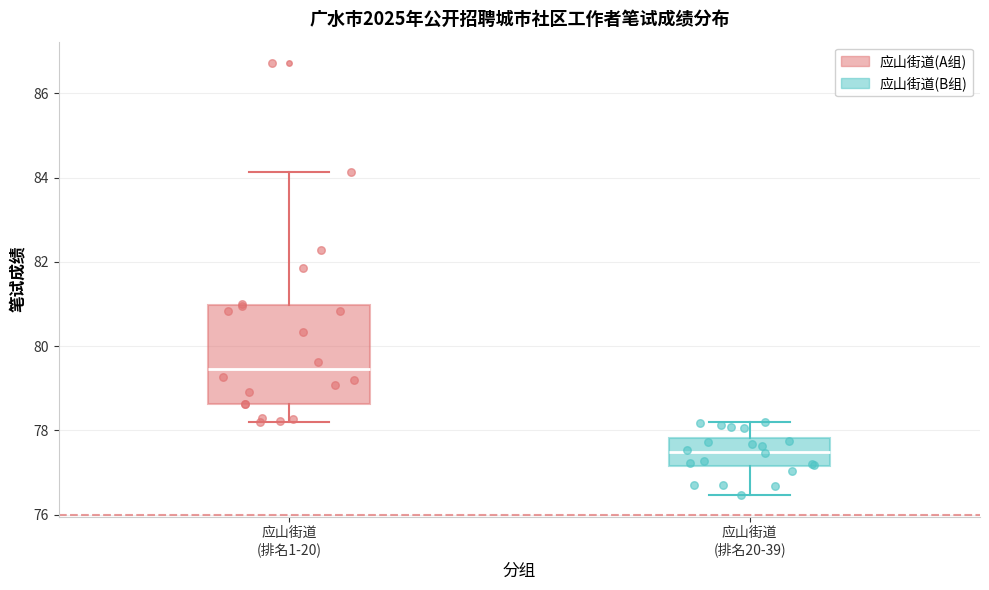

Reading left to right, transcribe this box plot: for each box, give where its median line is, the range the box spans, and where its two whiskers end, as read against the y-axis. The values are not printed on the chart, so give them approximately, as read against the axis.

应山街道 (排名1-20): median 79.4, box 78.6 to 81.0, whiskers 78.2 to 84.2
应山街道 (排名20-39): median 77.6, box 77.2 to 77.8, whiskers 76.4 to 78.2